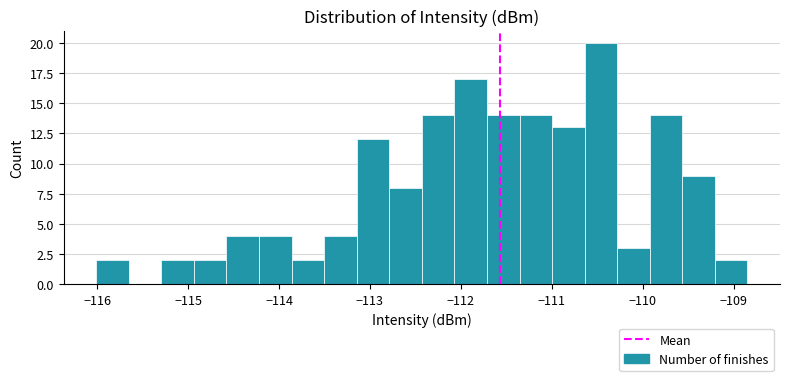

Read against the x-axis, roughly where is the centre of the tallest bar?

-110.5